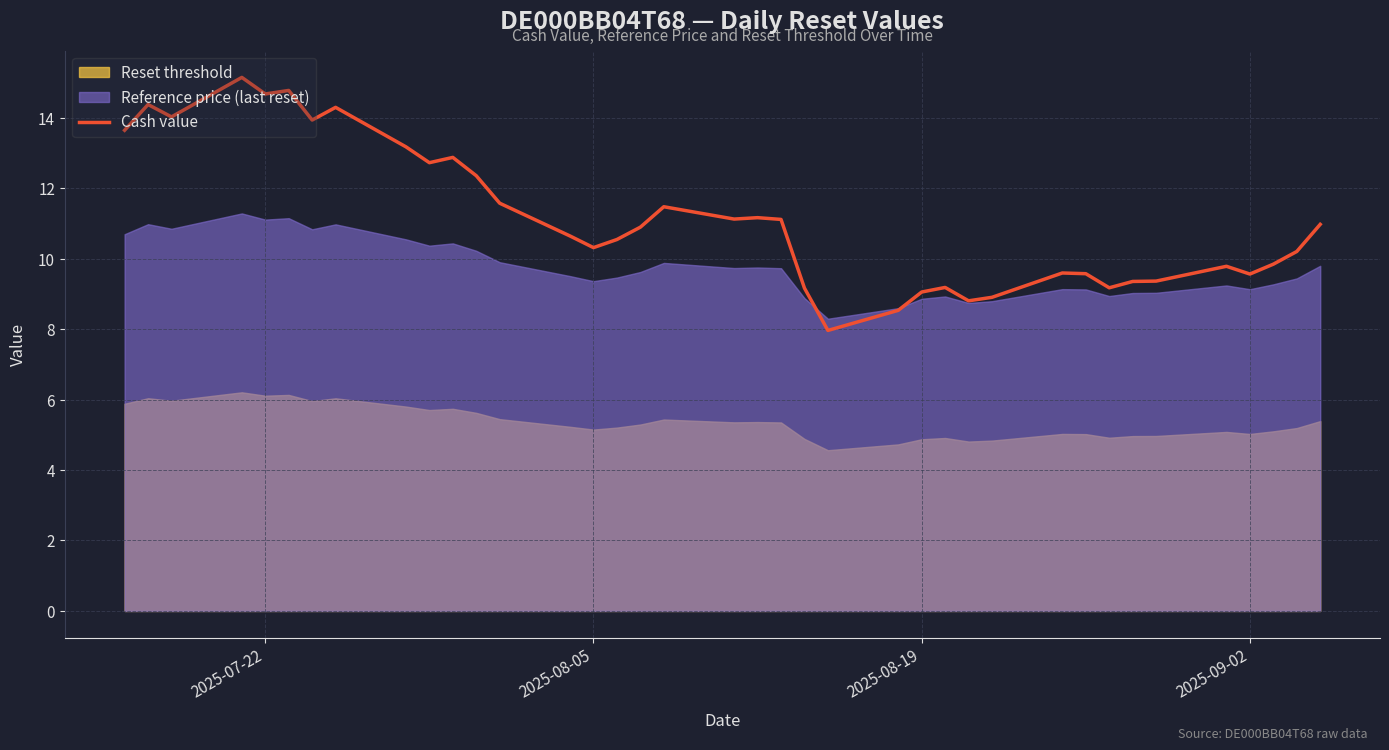

What is the highest value of the Cash value series?

15.1